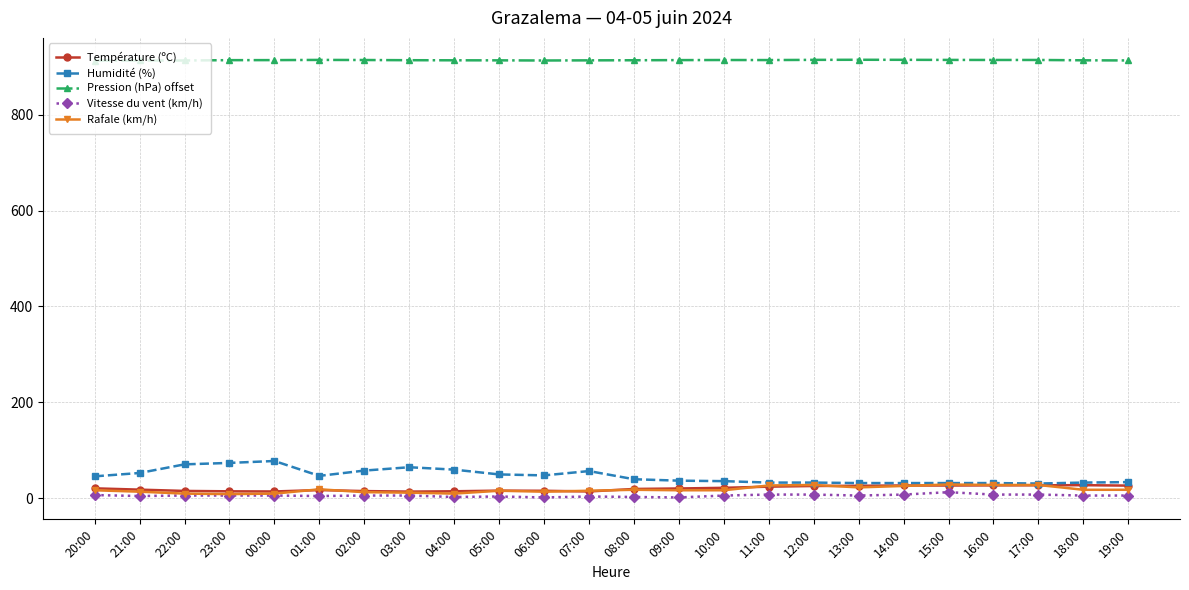

What are all the series names shown in the legend?

Température (ºC), Humidité (%), Pression (hPa) offset, Vitesse du vent (km/h), Rafale (km/h)